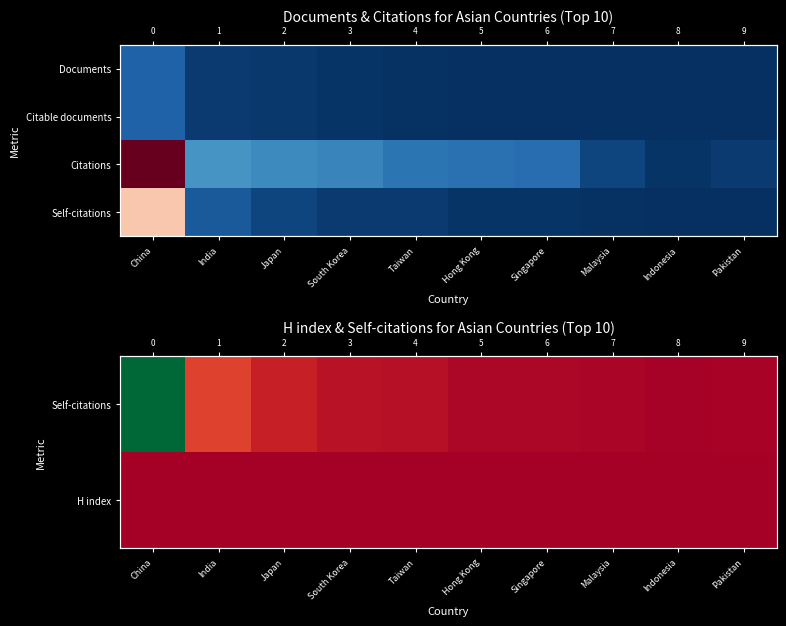

How many data points does each series have?

10